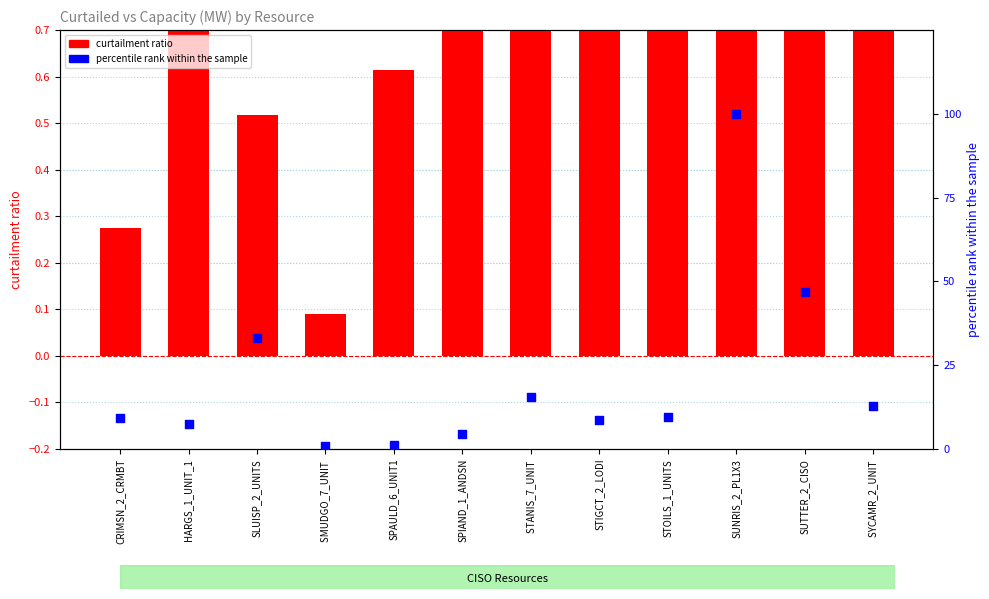

What are all the series names shown in the legend?

curtailment ratio, percentile rank within the sample